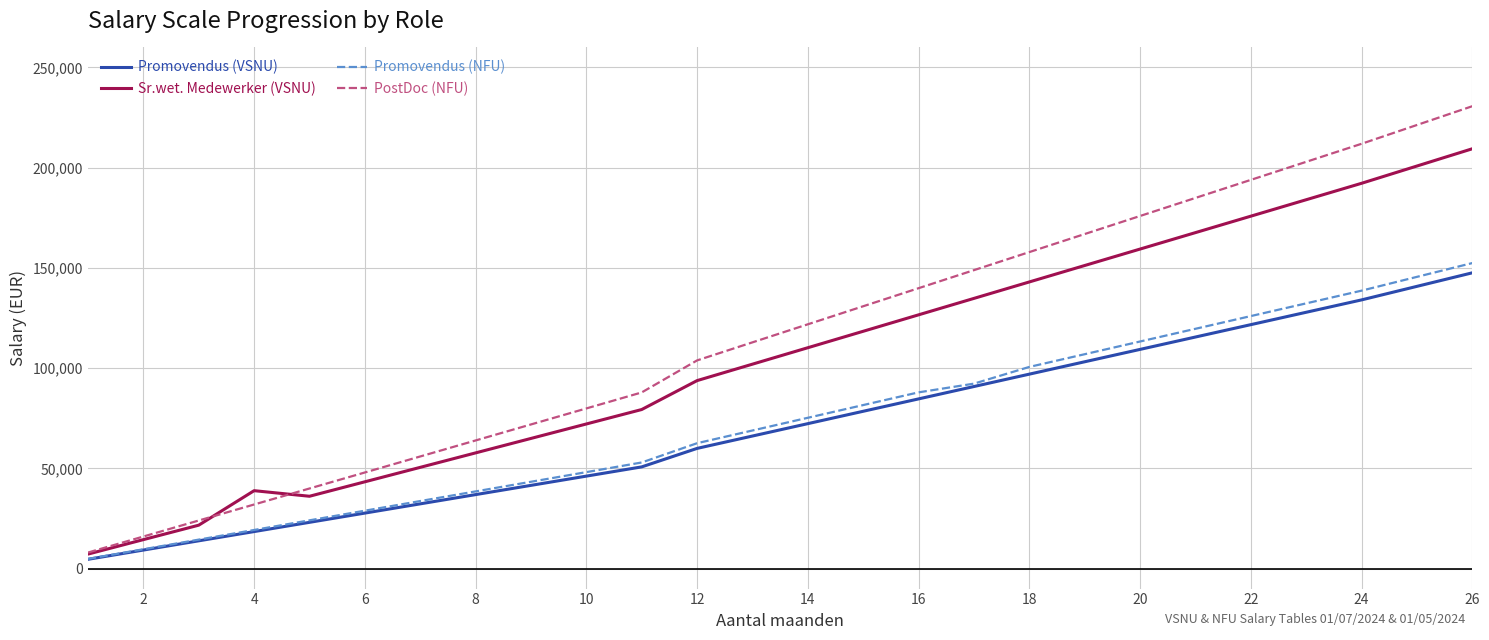

True or false: Promovendus (NFU) and PostDoc (NFU) intersect in this chart.

False